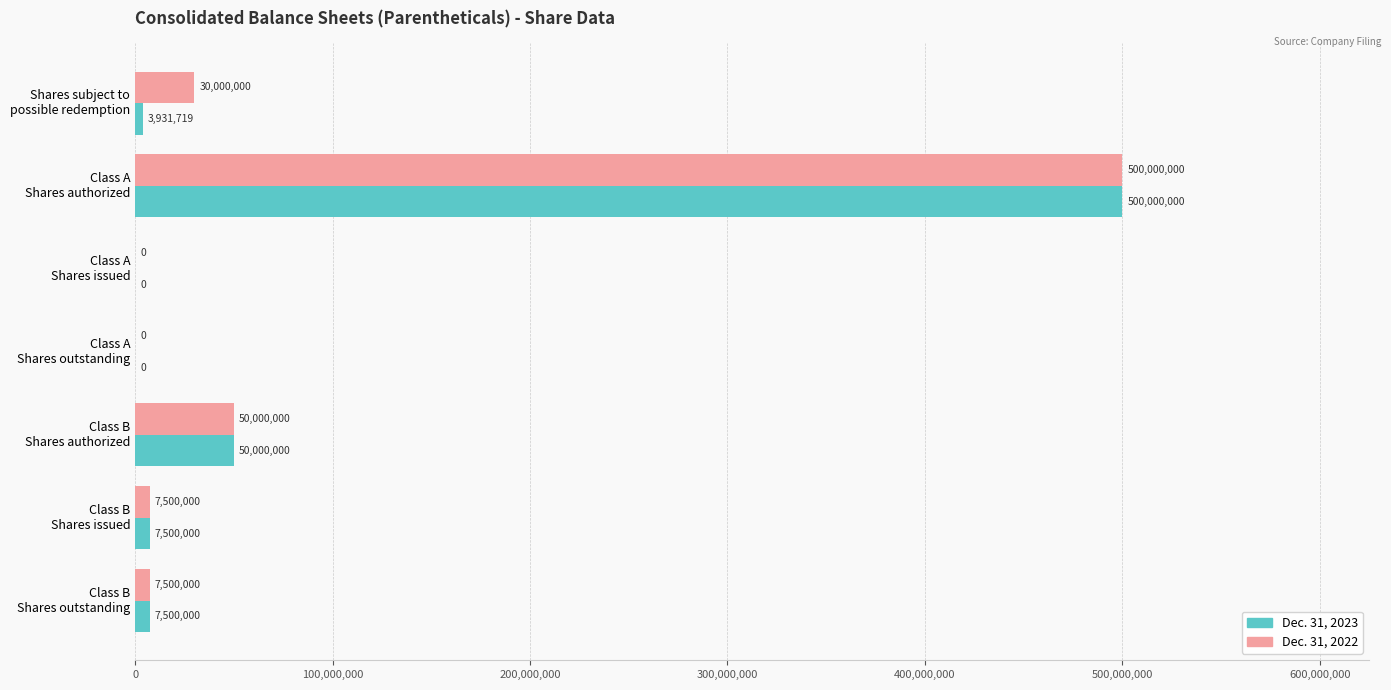

What is the maximum value for Dec. 31, 2023?

500000000